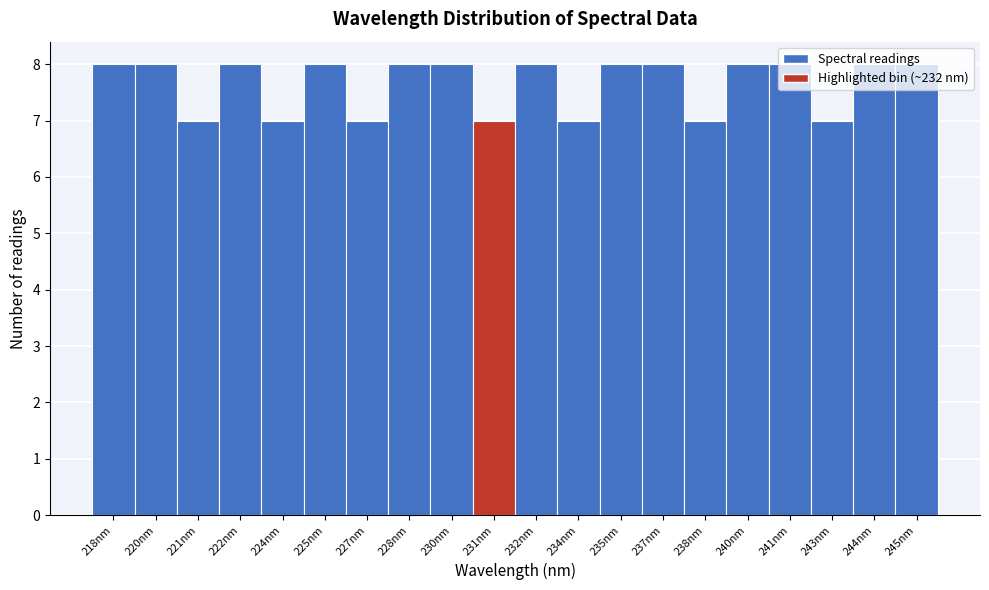

What is the label of the 13th bar from the right?

228nm